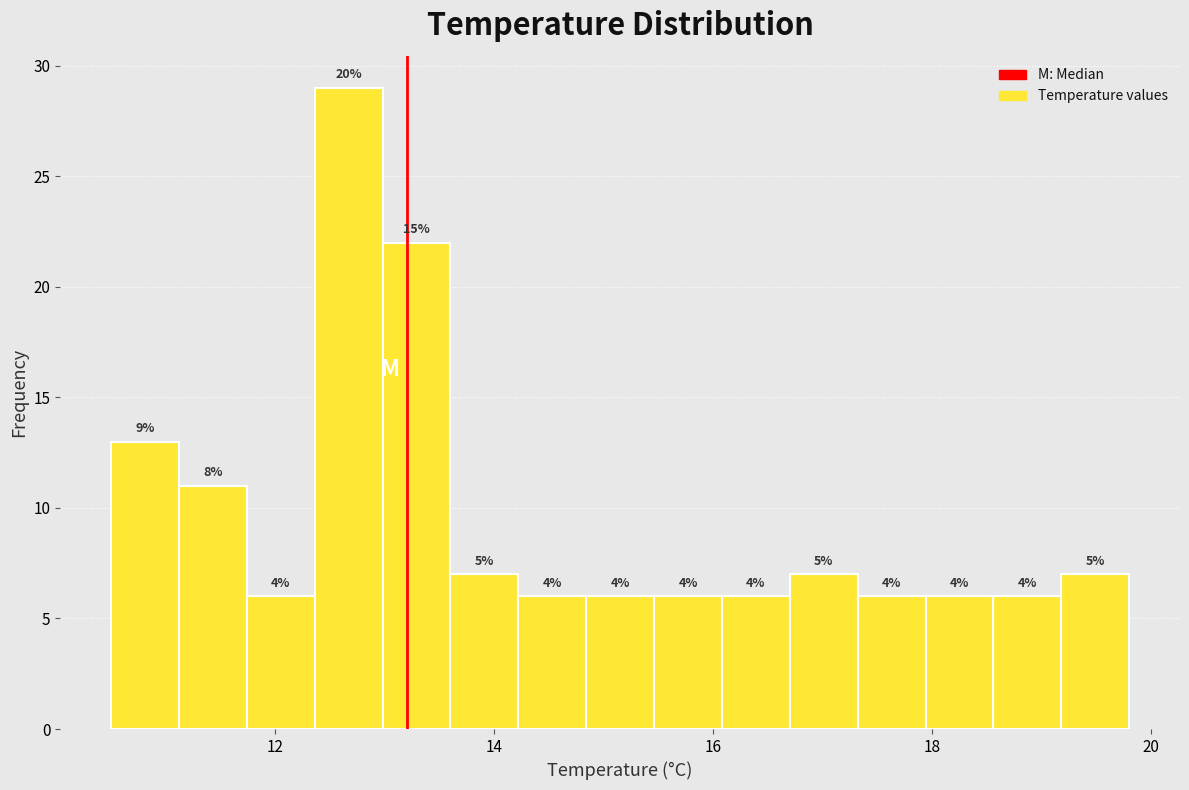

Around what value on the x-axis is the tallest bar? Give the approximate position of its centre, as read against the axis.

12.6